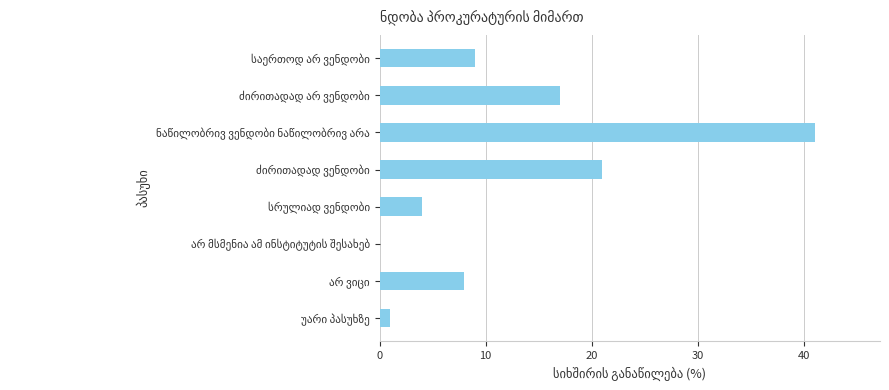

What is the greatest value displayed?

41